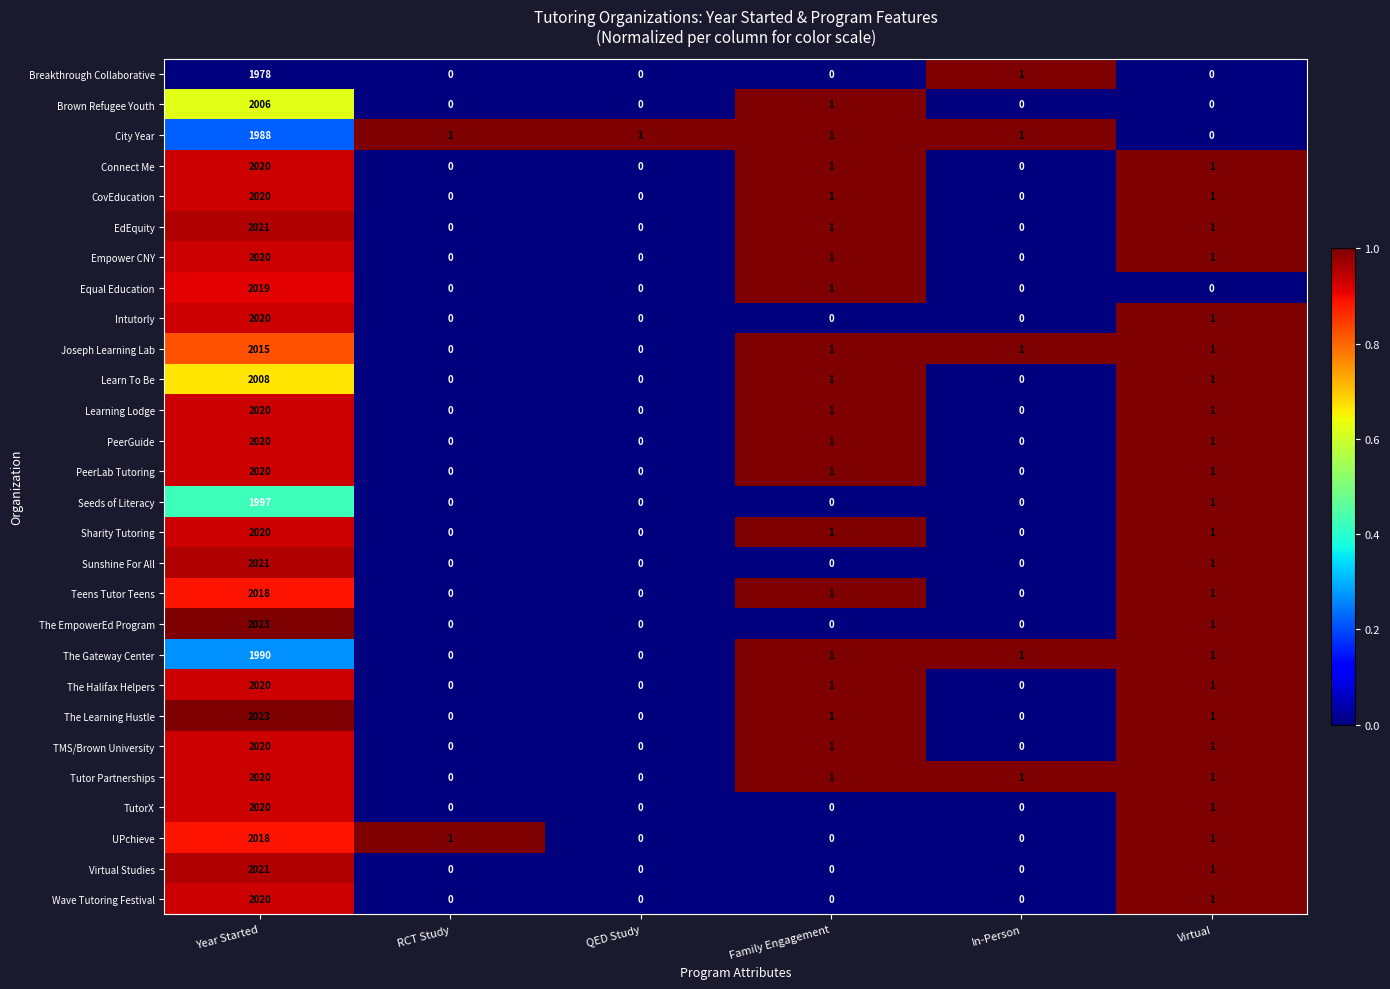

What is the difference between the maximum and second lowest values in the Virtual Studies series?

2021